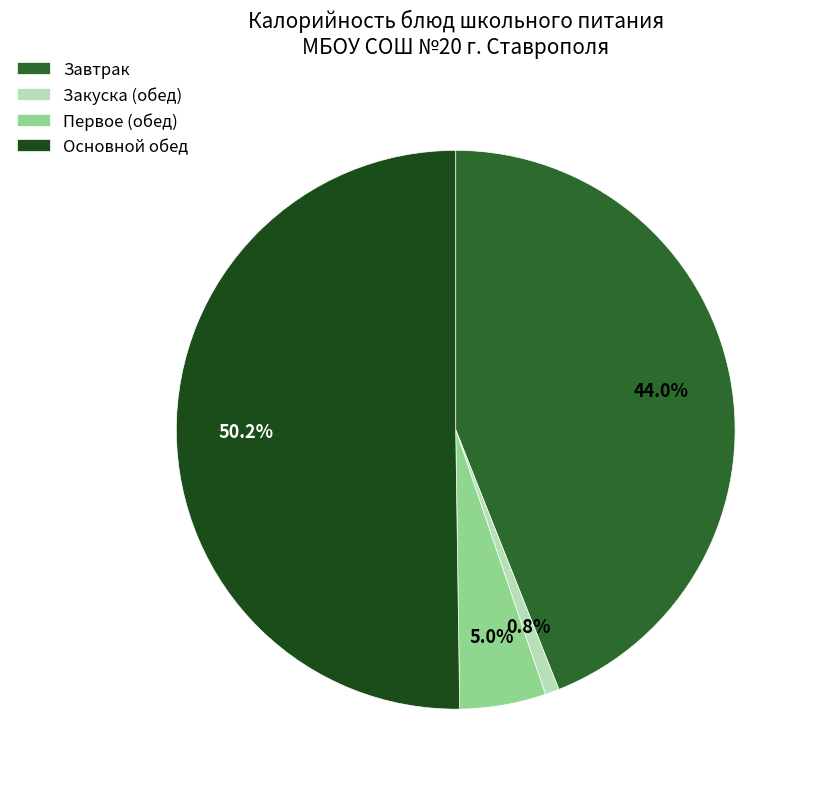

Count the number of slices in the pie.

4